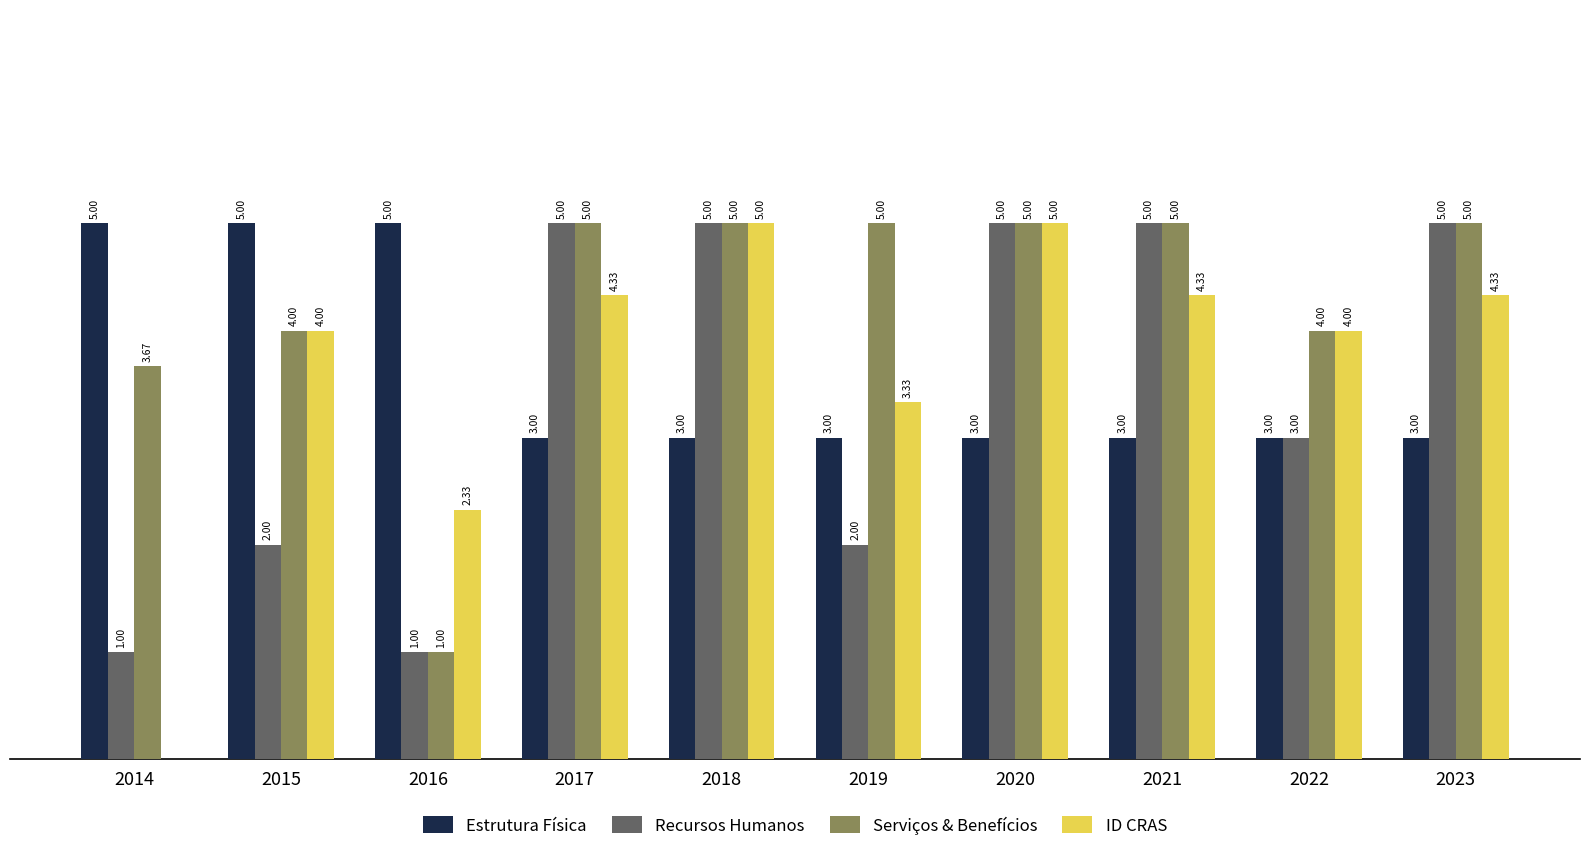

Between 2018 and 2022, which series saw the biggest shift?

Recursos Humanos